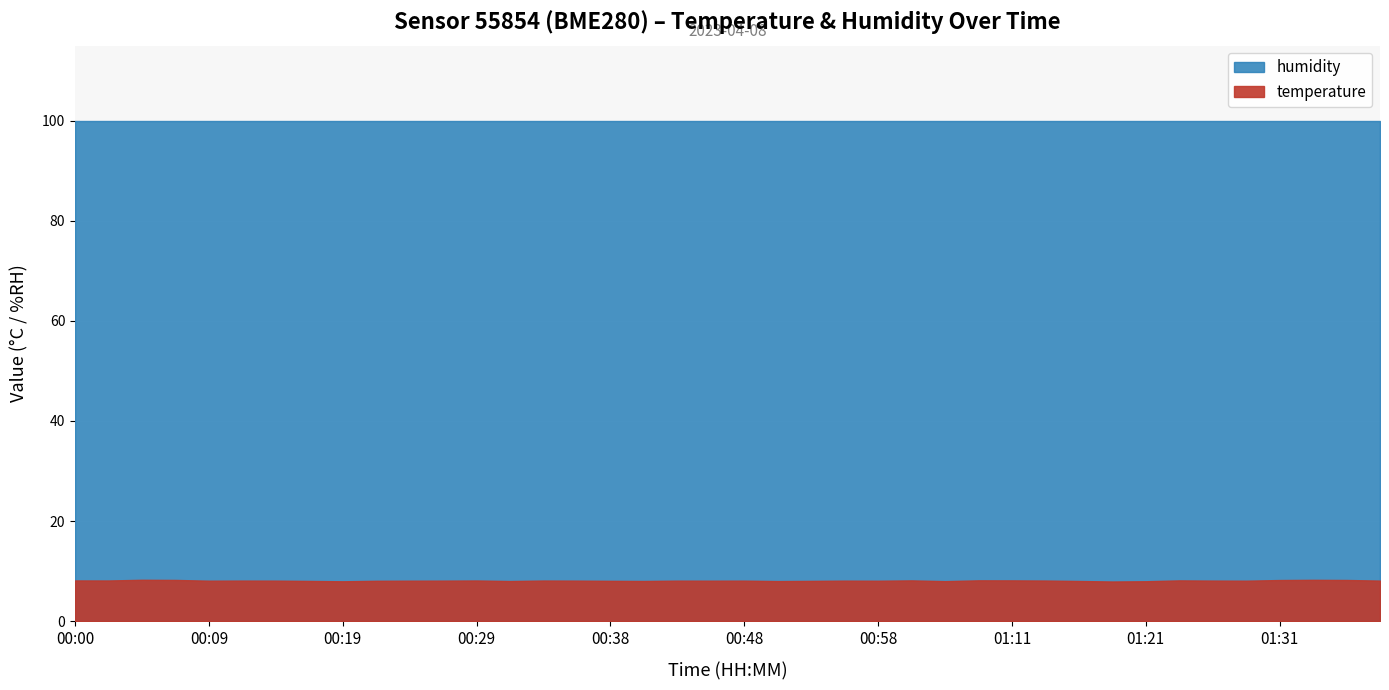

Where is the first local maximum for temperature?

00:04